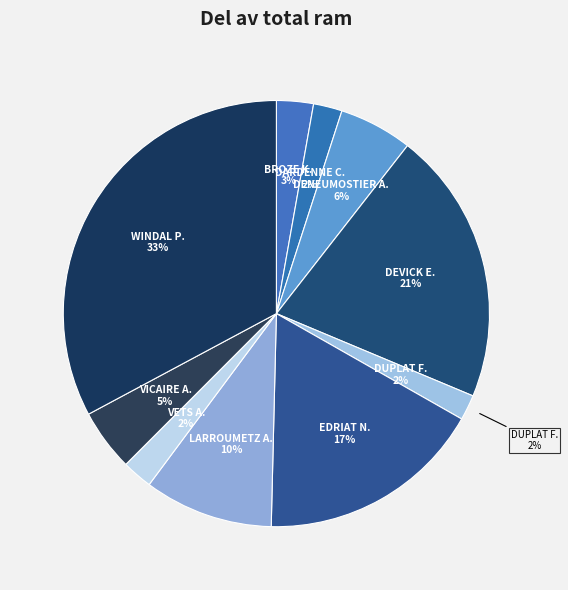

What is the change in value from DARDENNE CHRISTINE to EDRIAT NATHALIE?

+8.9